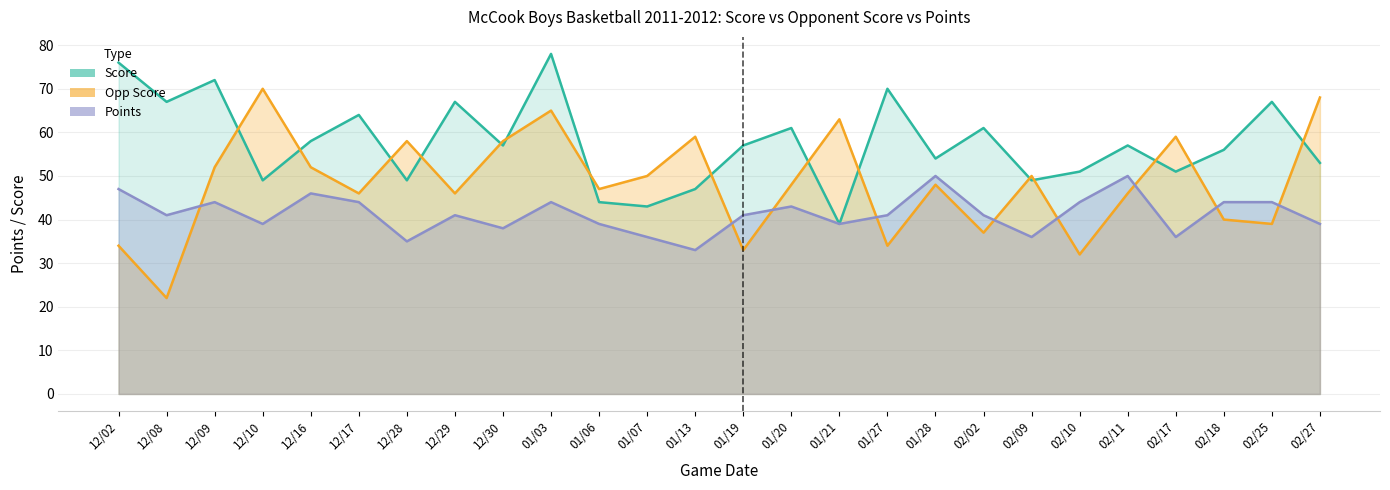

In Score, how many points are lower than both neighbors (excluding endpoints)?

9